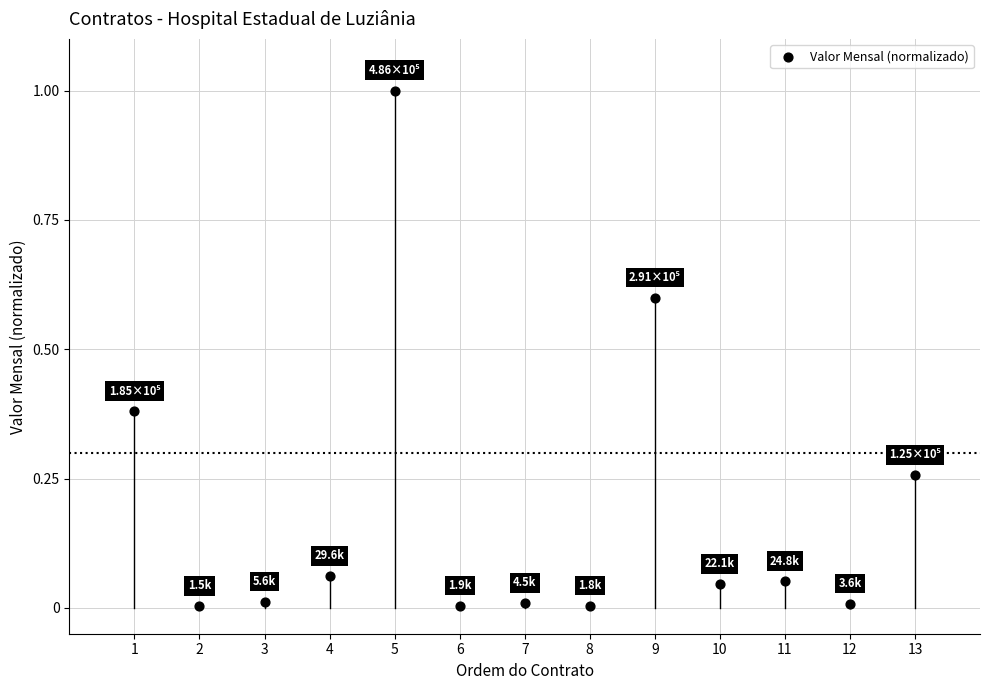

What is the range of Y values (max minus min)?

1.0